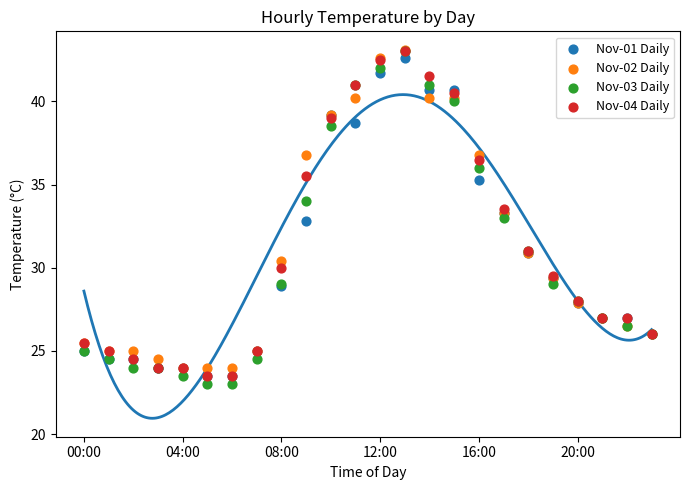

What are all the series names shown in the legend?

Nov-01 Daily, Nov-02 Daily, Nov-03 Daily, Nov-04 Daily